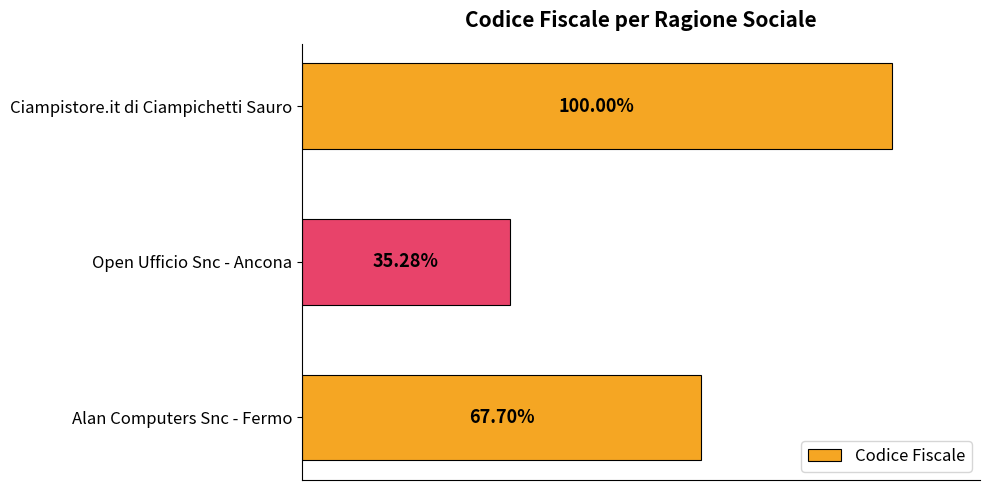

Does the chart contain any negative values?

No